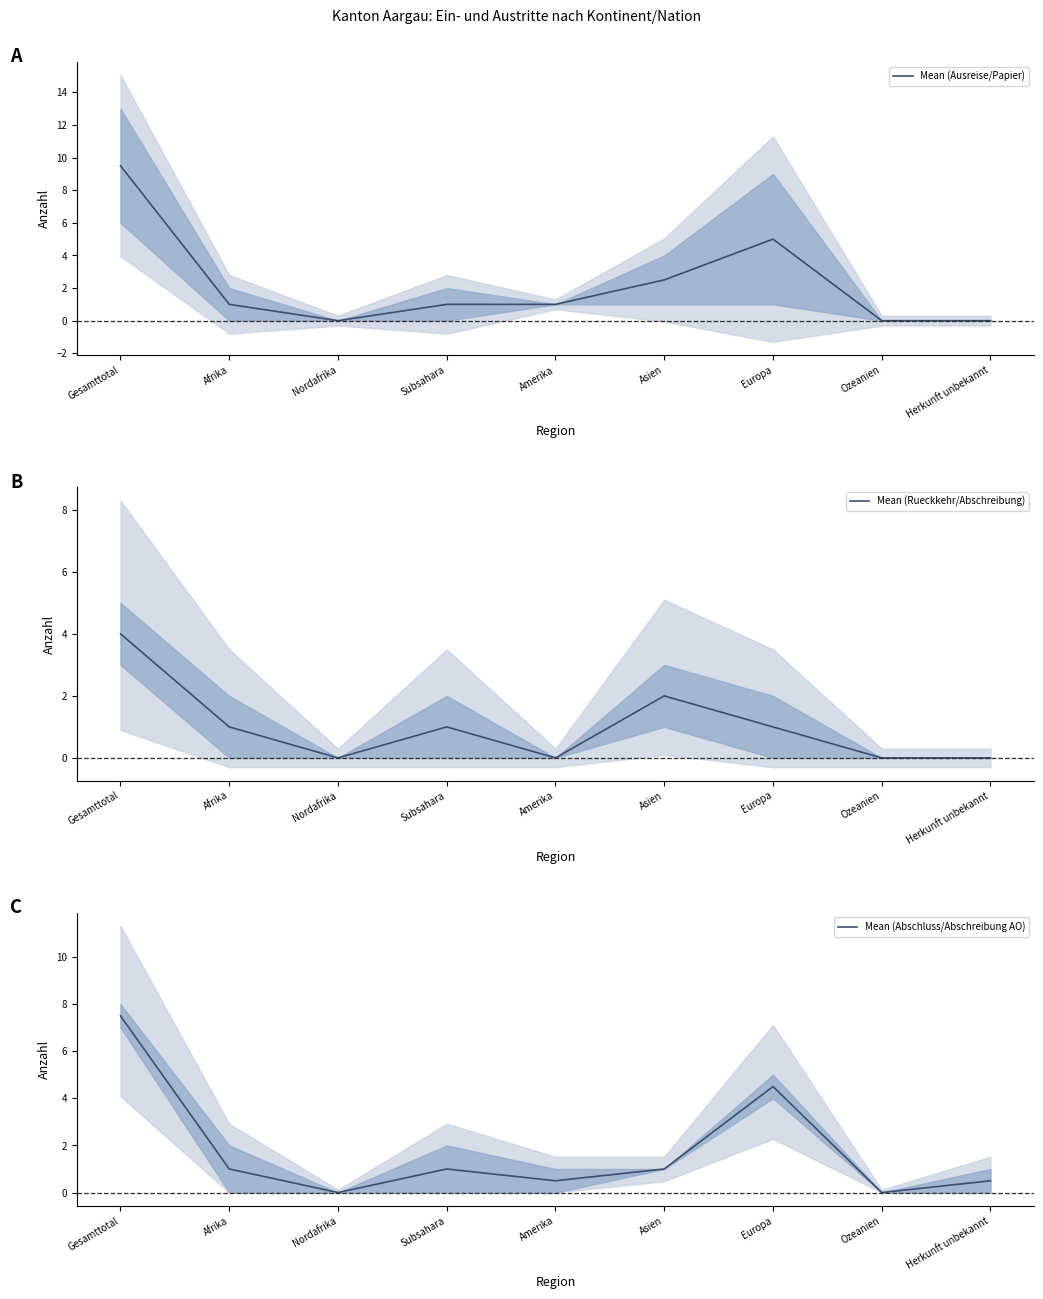

How many distinct data groups are displayed?

3